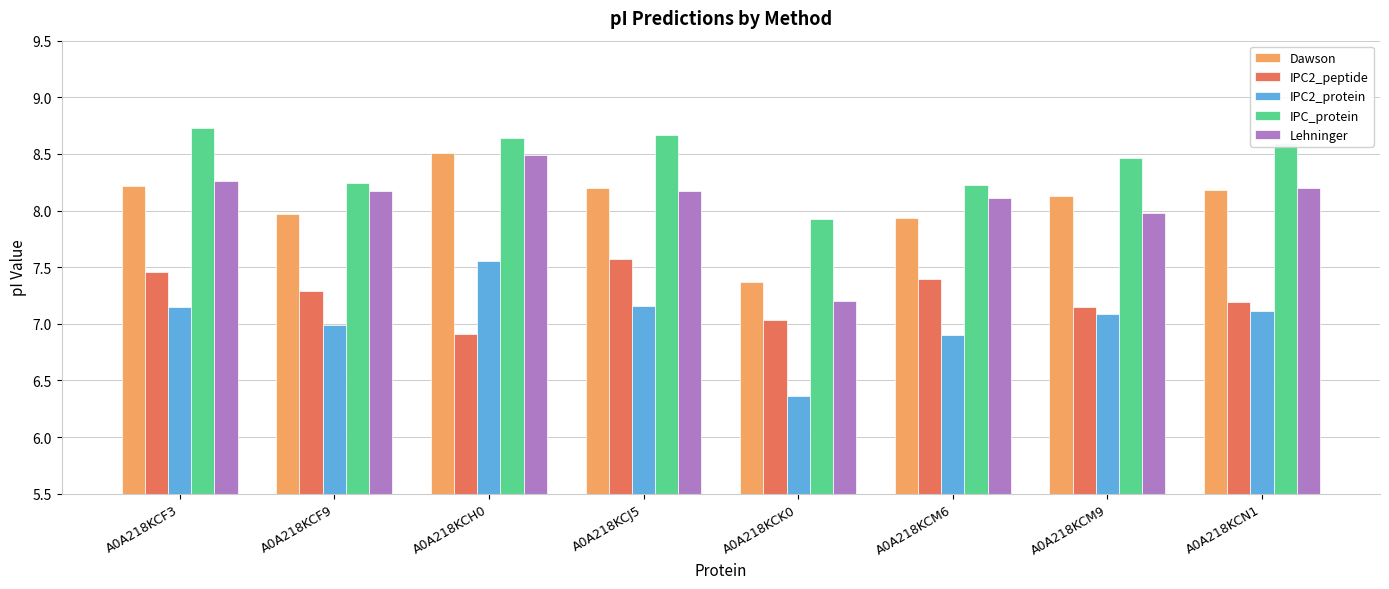

True or false: IPC2_protein has a value of 11.4 at A0A218KCN1.

False